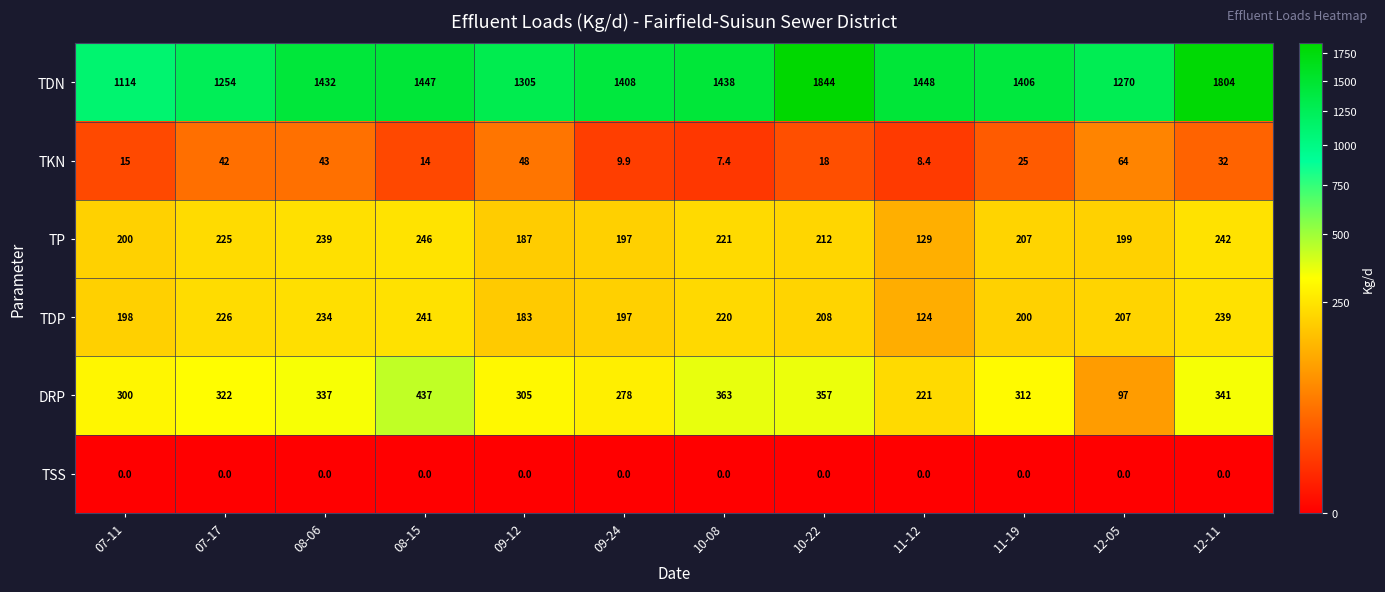

True or false: TSS has a value of 0.0 at 10-08.

True